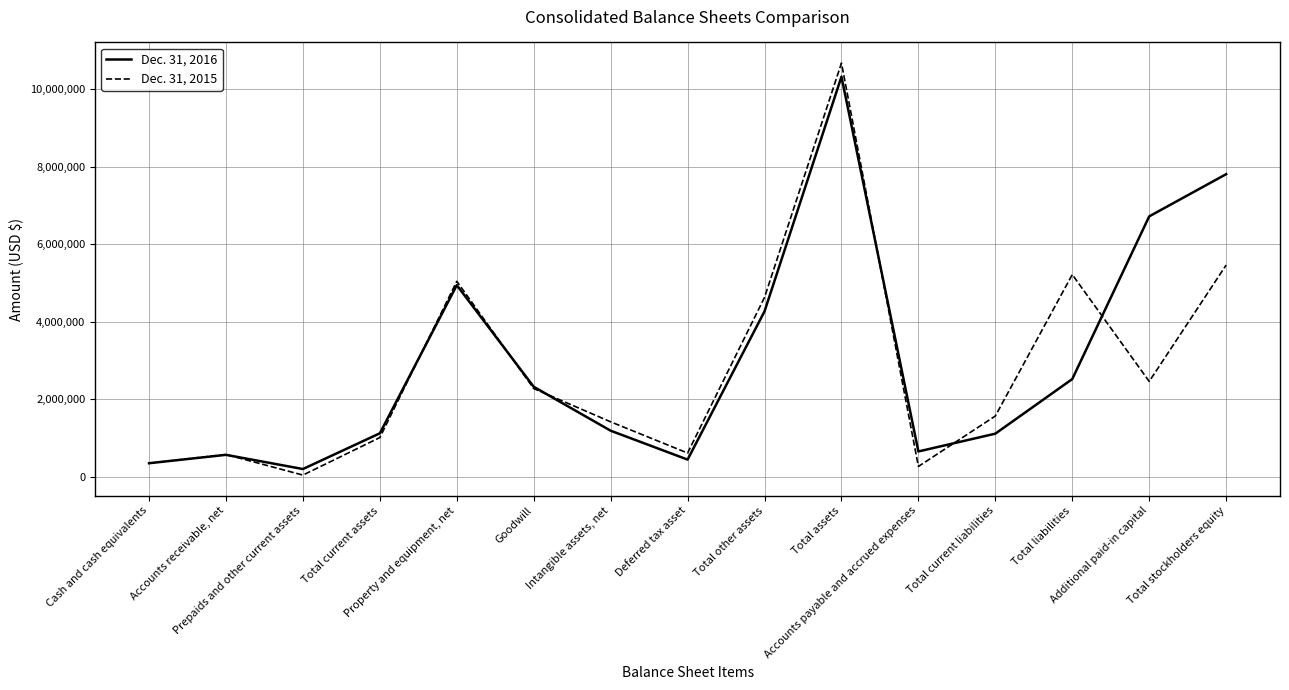

At which label does Dec. 31, 2016 first exceed 1184259?

Property and equipment, net